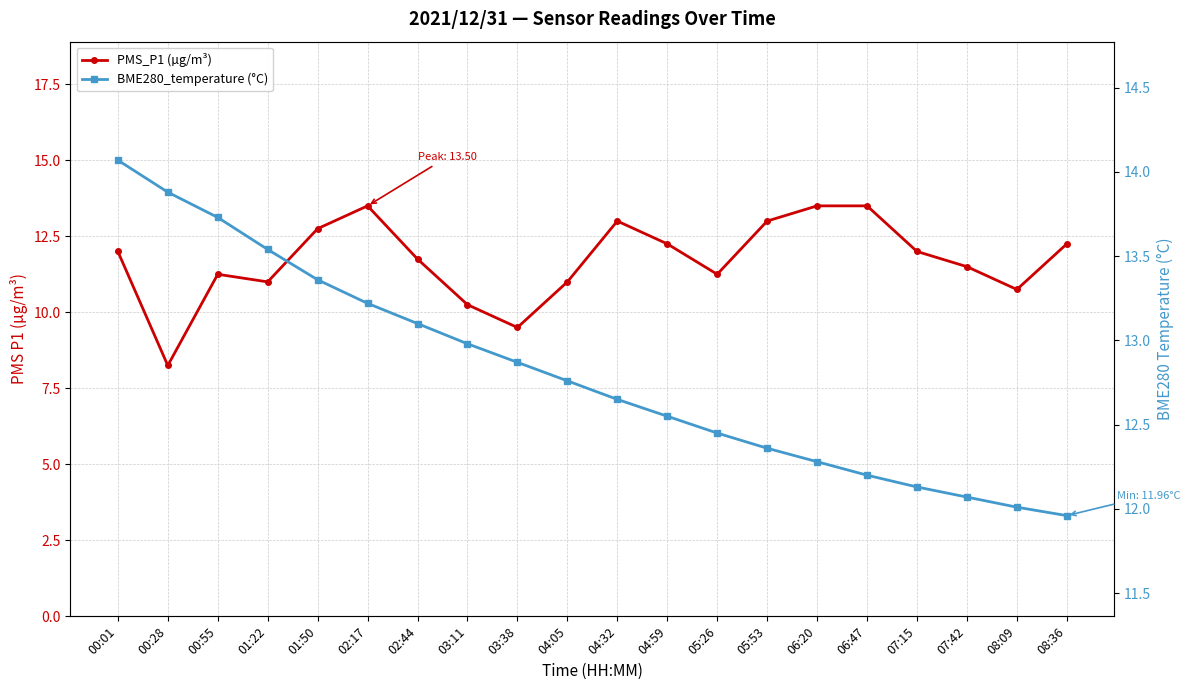

What is the total value across all series at 08:36?

24.2